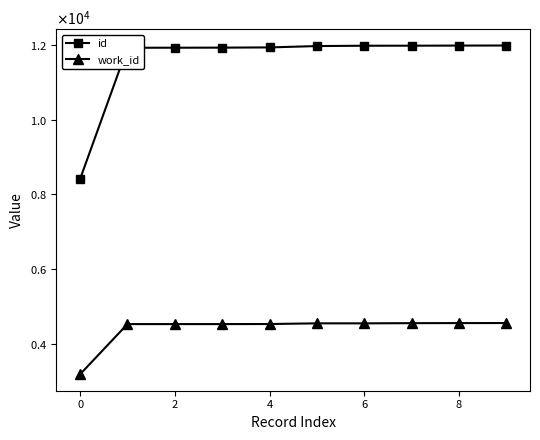

At which category does the chart reach its peak across all series?

9